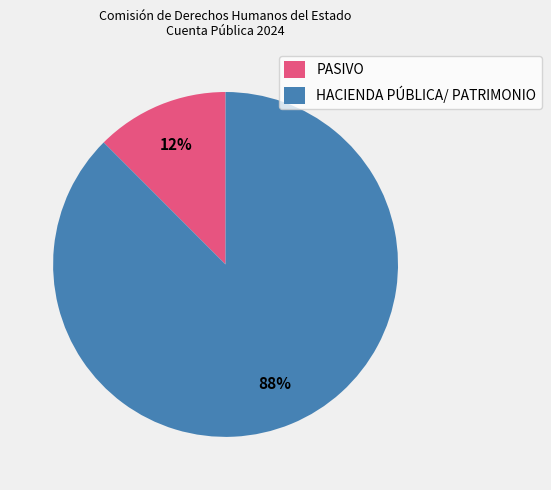

Is the sum of HACIENDA PÚBLICA/ PATRIMONIO and PASIVO greater than half?

Yes